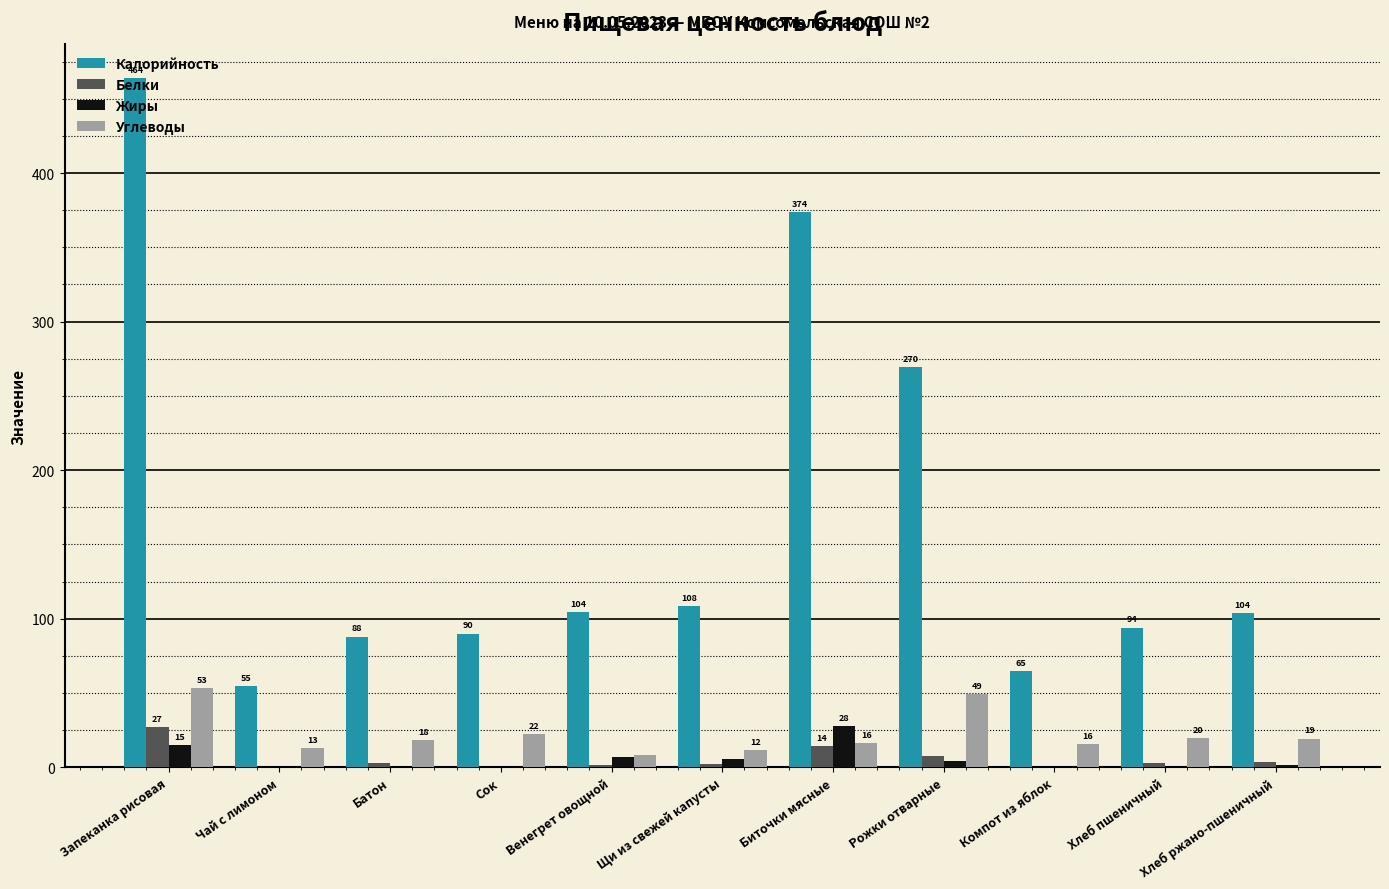

The value of Калорийность at Рожки отварные is 436.8. True or false?

False